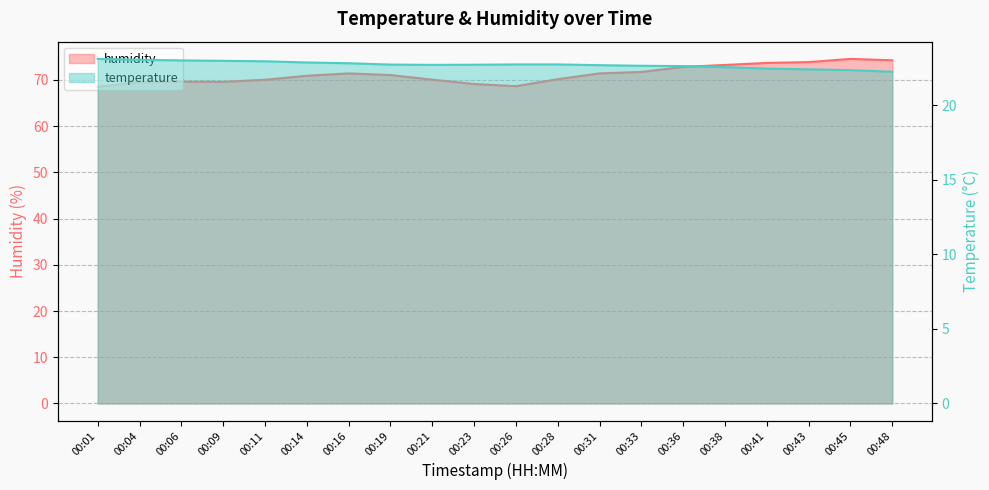

What is the difference between the humidity values at 00:38 and 00:45?

1.3